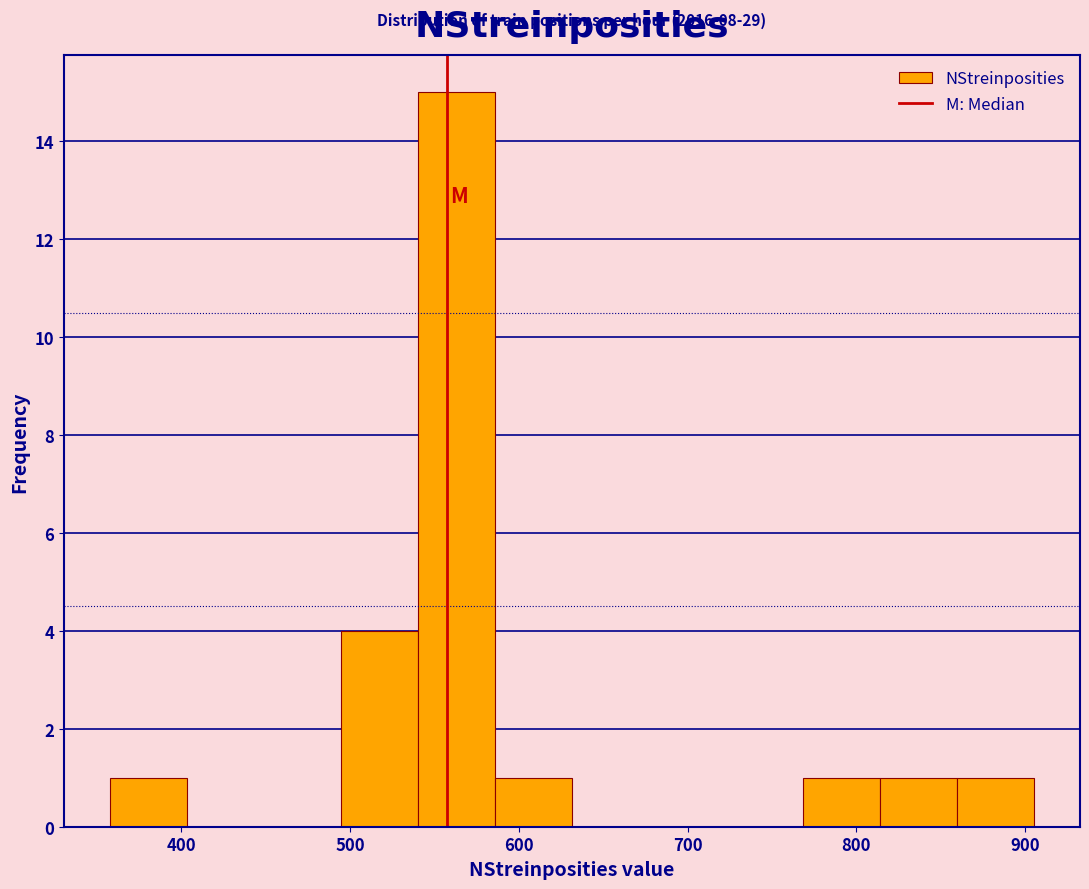

Which range on the x-axis has the tallest bar?

540 to 590